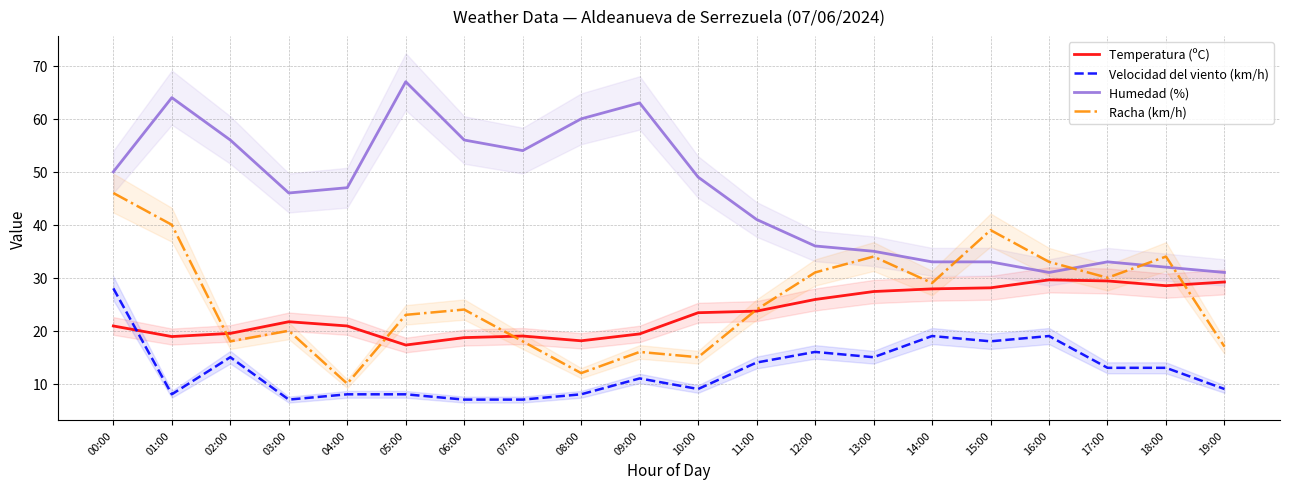

List the labels in order of Velocidad del viento (km/h) value, largest first.

00:00, 14:00, 16:00, 15:00, 12:00, 02:00, 13:00, 11:00, 17:00, 18:00, 09:00, 10:00, 19:00, 01:00, 04:00, 05:00, 08:00, 03:00, 06:00, 07:00